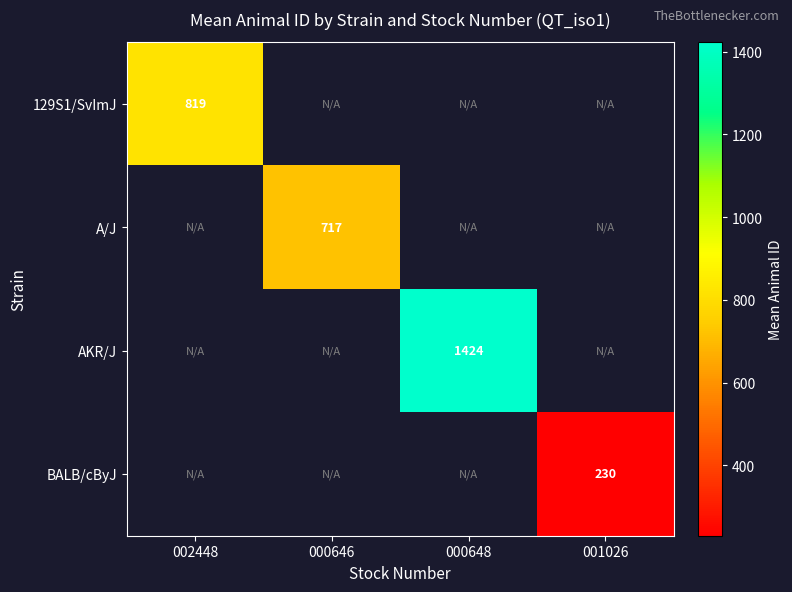

Where is 129S1/SvImJ nearest to the value 819?

002448